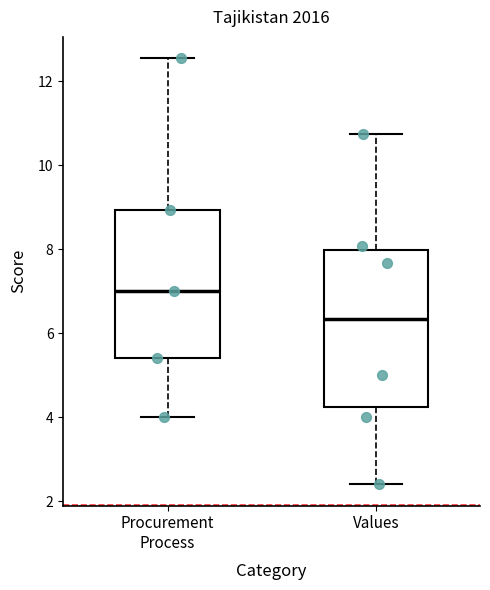

Where is the upper edge of the box for Values on the y-axis? The values are not printed on the chart, so give them approximately, as read against the axis.

8.0